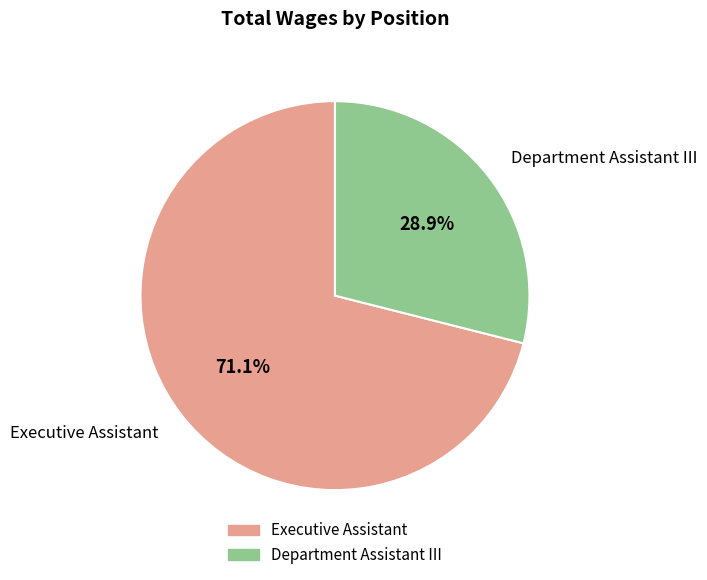

To the nearest percent, what is the combined percentage of Department Assistant III and Executive Assistant?

100%